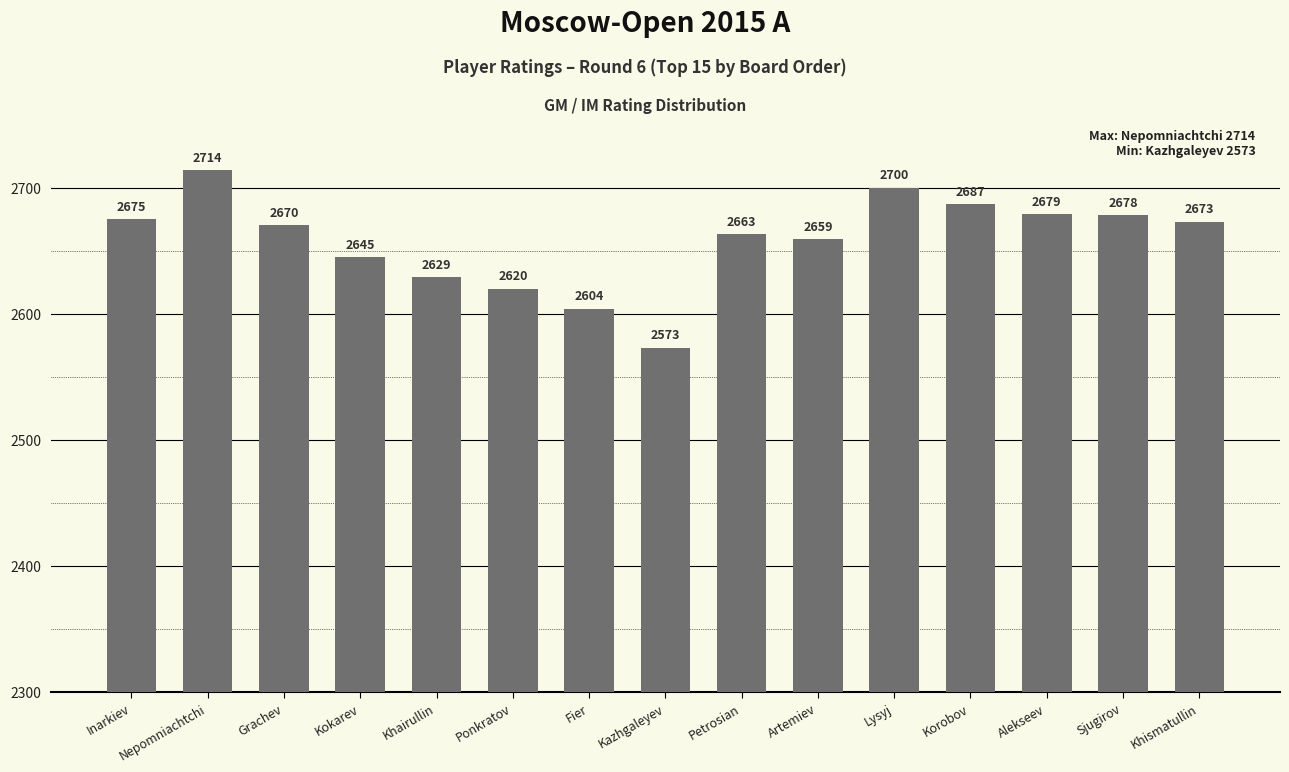

Count the number of categories in the chart.

15